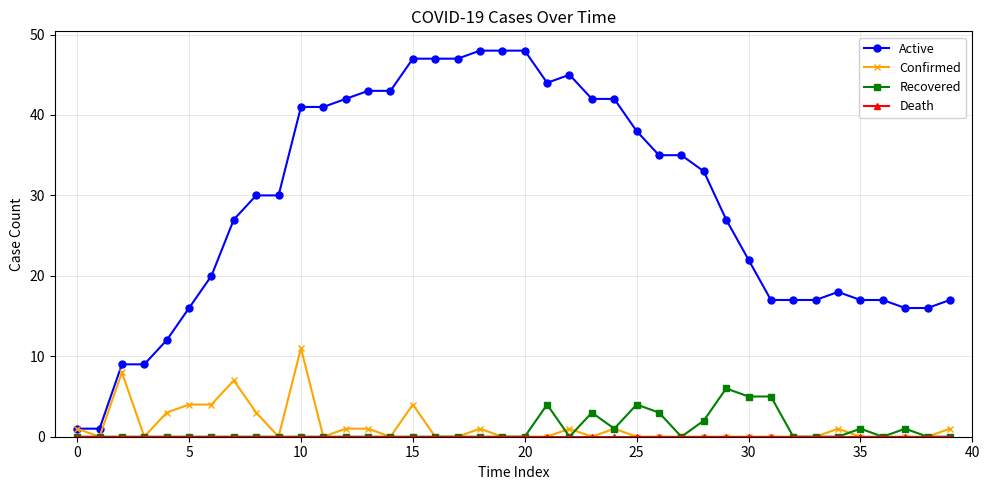

Which series has the widest spread of values?

Active